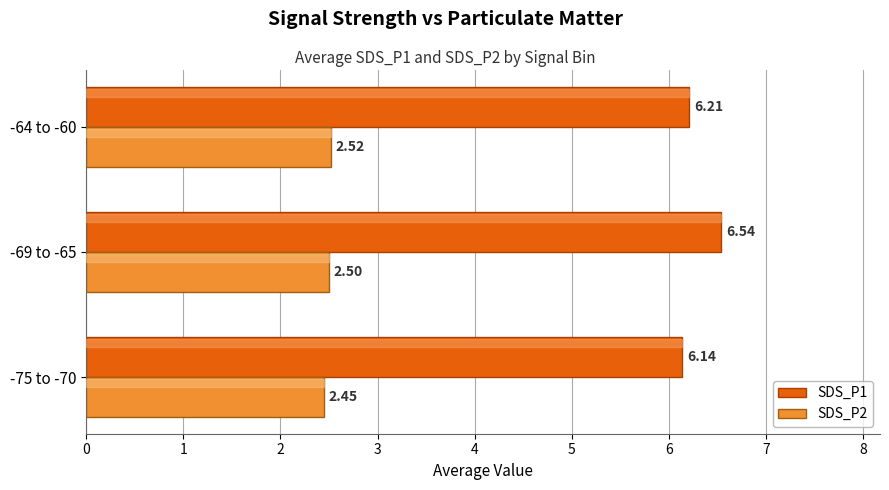

What is the average value of the SDS_P1 series?

6.3